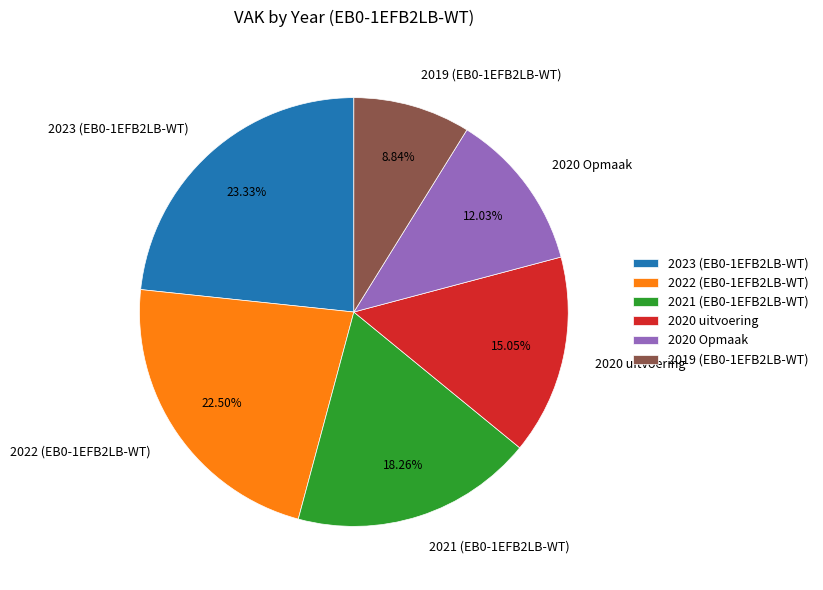

What is the largest slice in the pie chart?

2023 (EB0-1EFB2LB-WT)